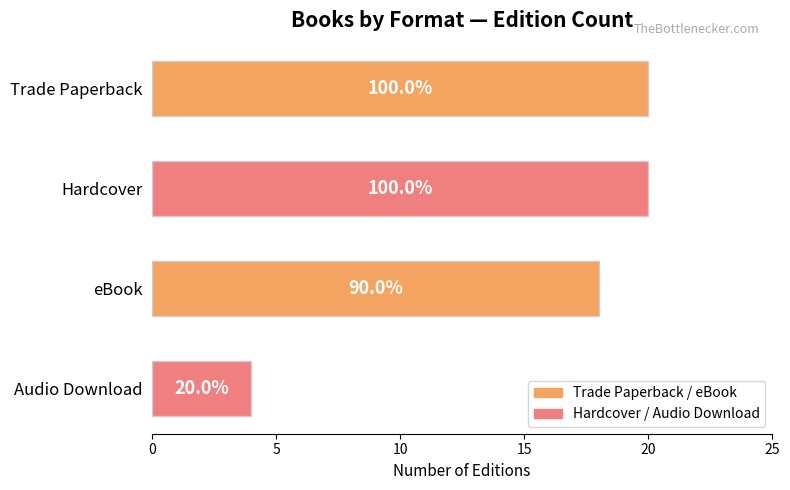

What is the smallest value displayed?

4